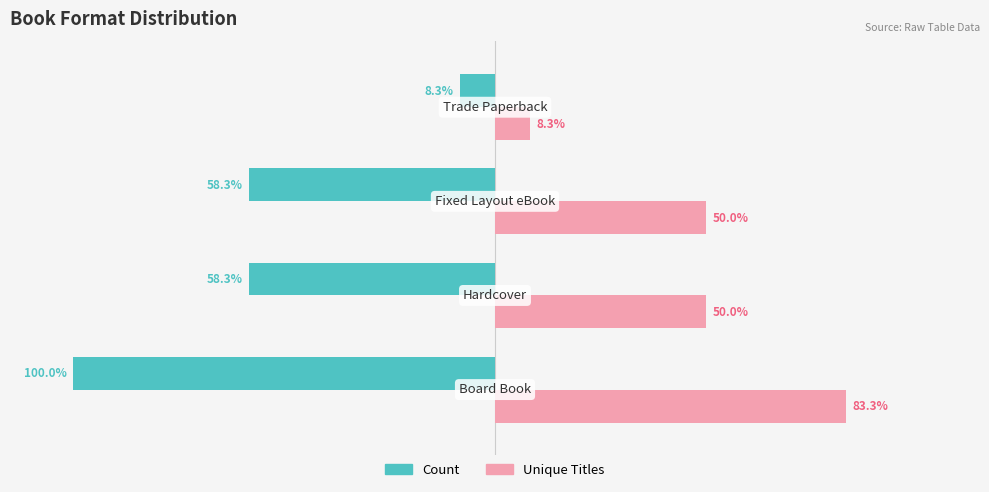

Which series has the largest total across all categories?

Unique Titles